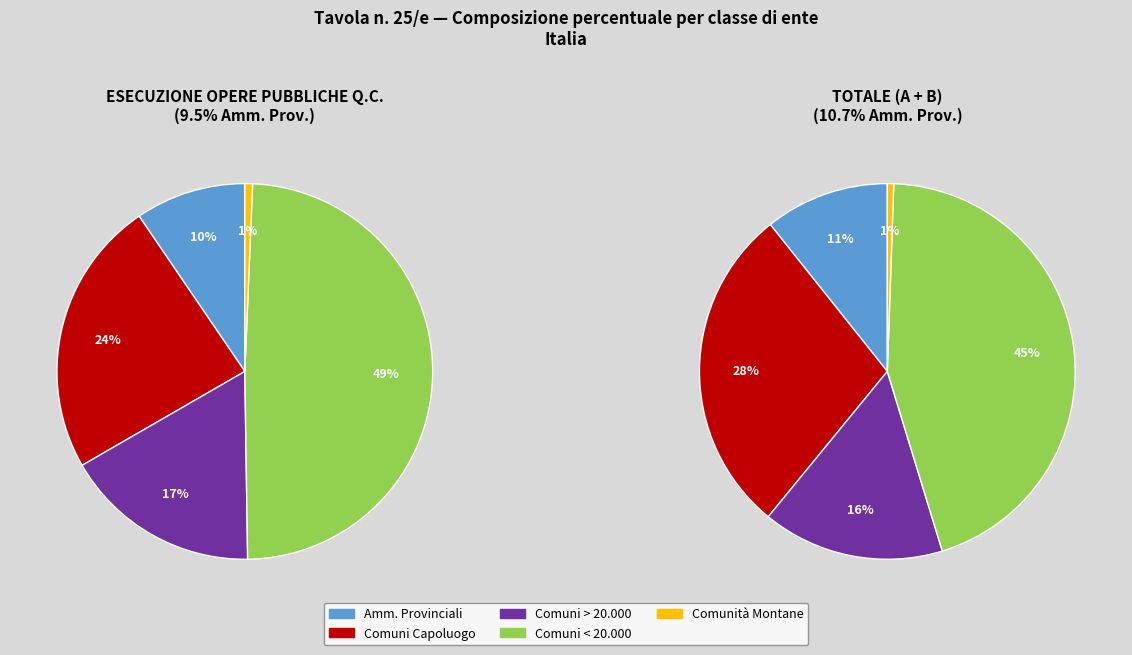

What percentage is NOT represented by COMUNI CAPOLUOGO?

76.2%